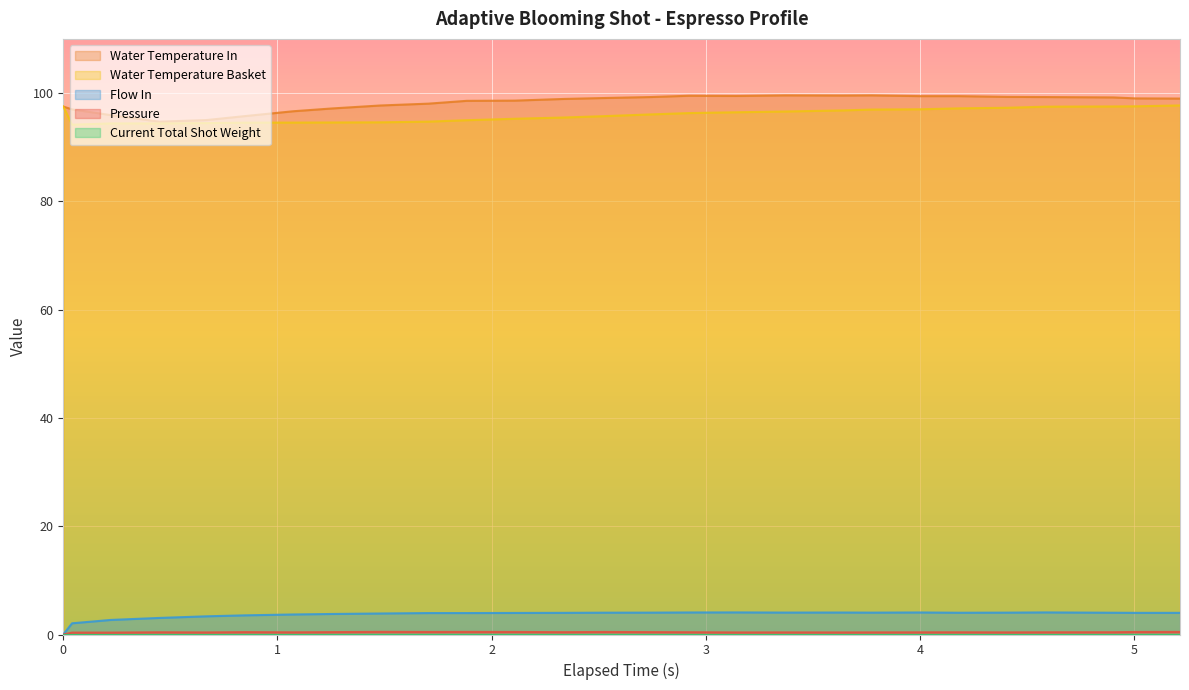

What is the lowest value of the Water Temperature In series?

94.7